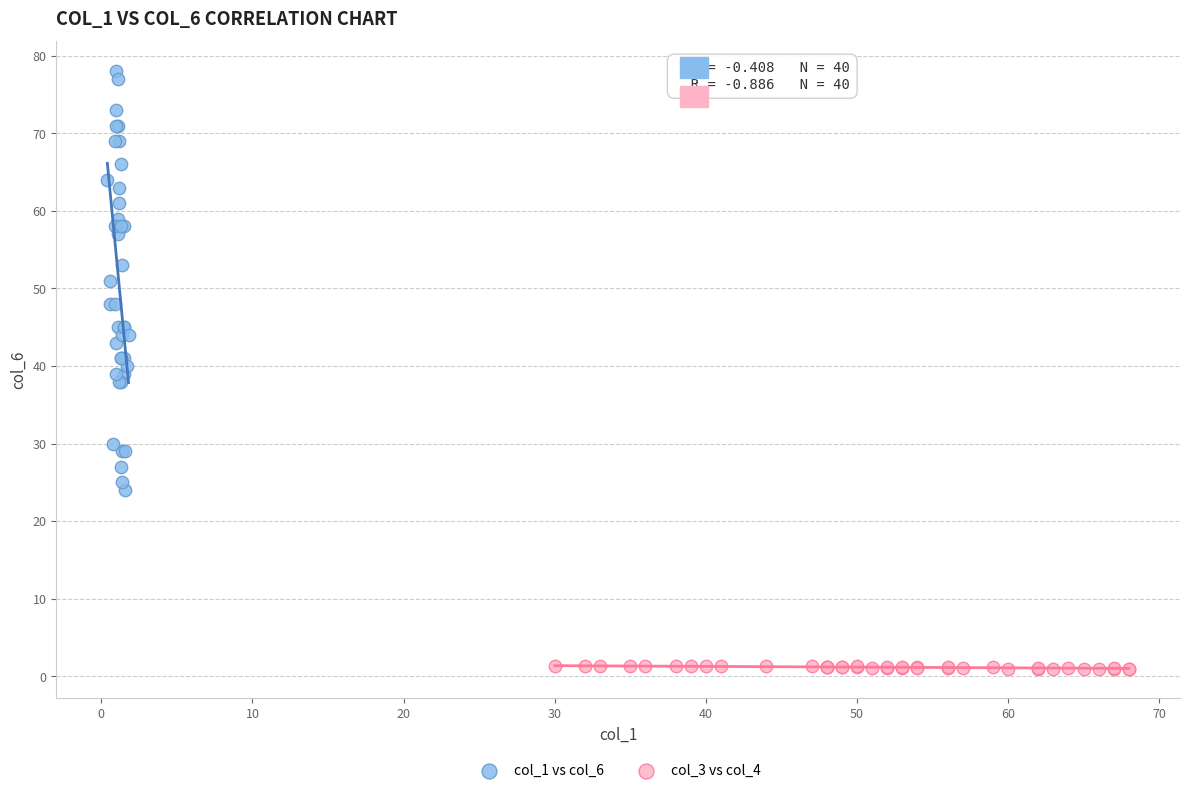

Which series reaches the minimum Y coordinate?

col_3 vs col_4